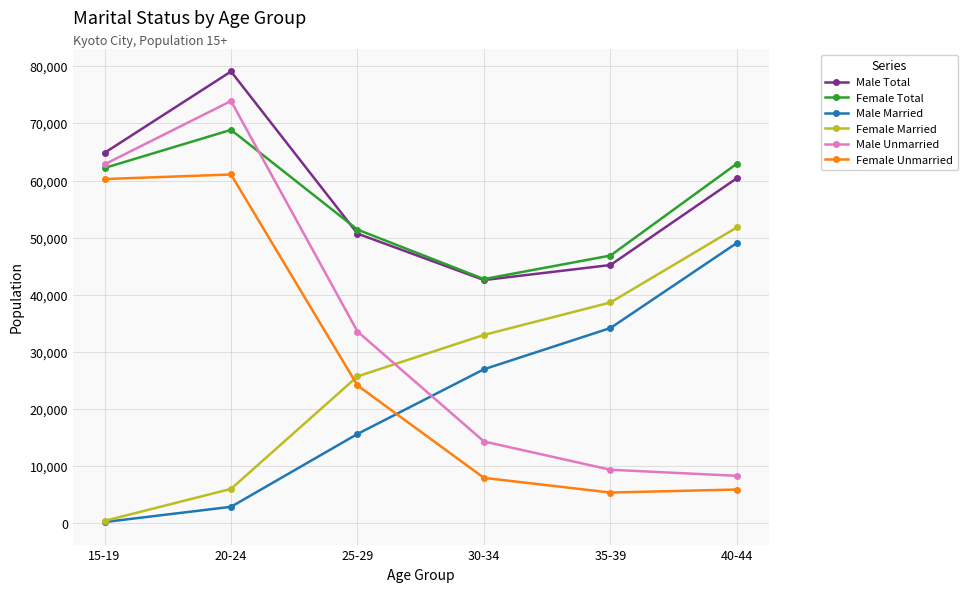

What is the total value across all series at 40-44?

238408